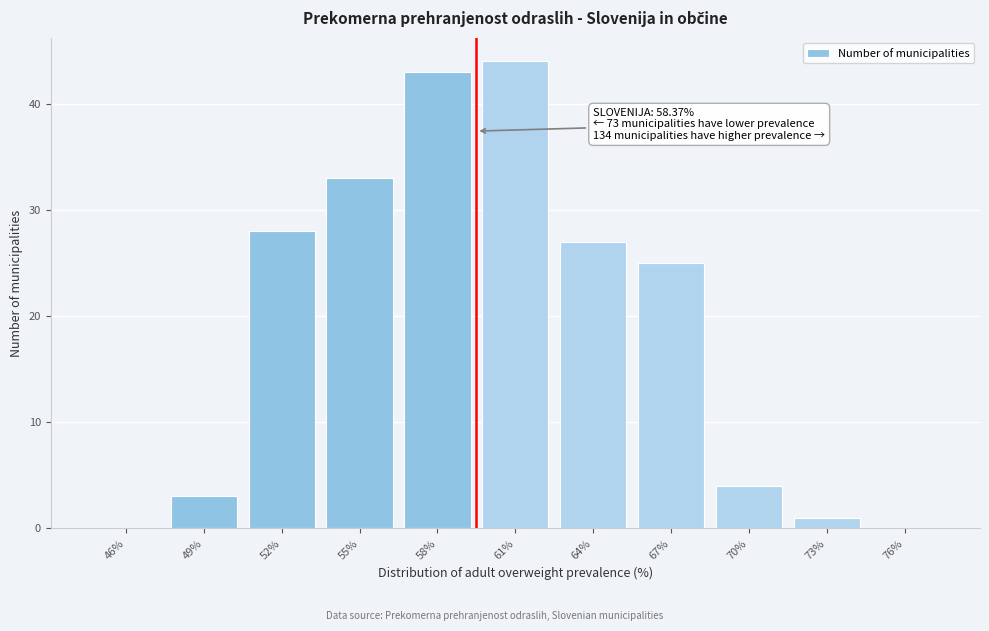

Reading right to left, what are all the values shown in this chart?

76%=0	73%=1	70%=4	67%=25	64%=27	61%=44	58%=43	55%=33	52%=28	49%=3	46%=0